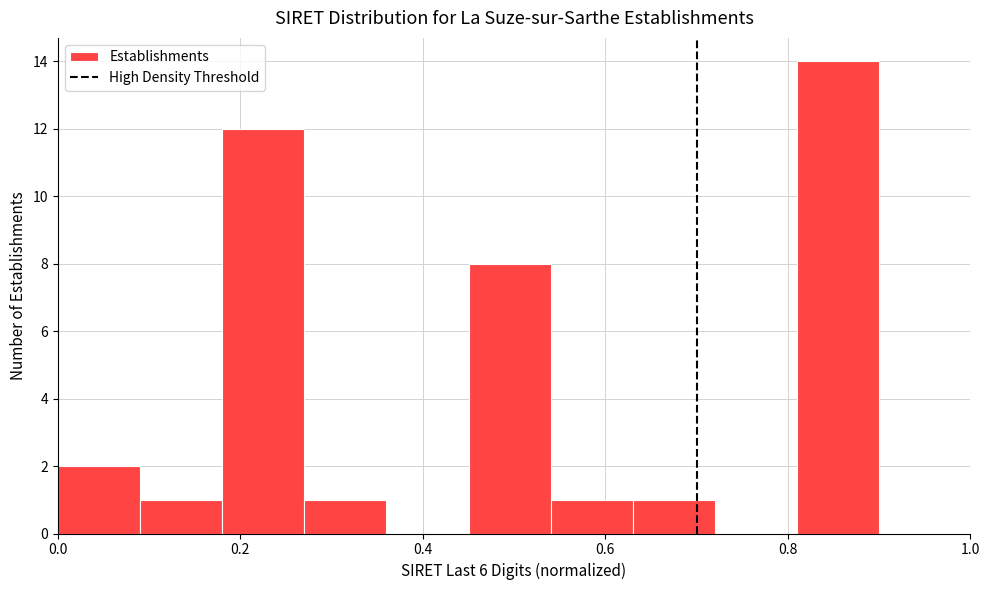

Over which range of the x-axis is the bar tallest?

0.82 to 0.90